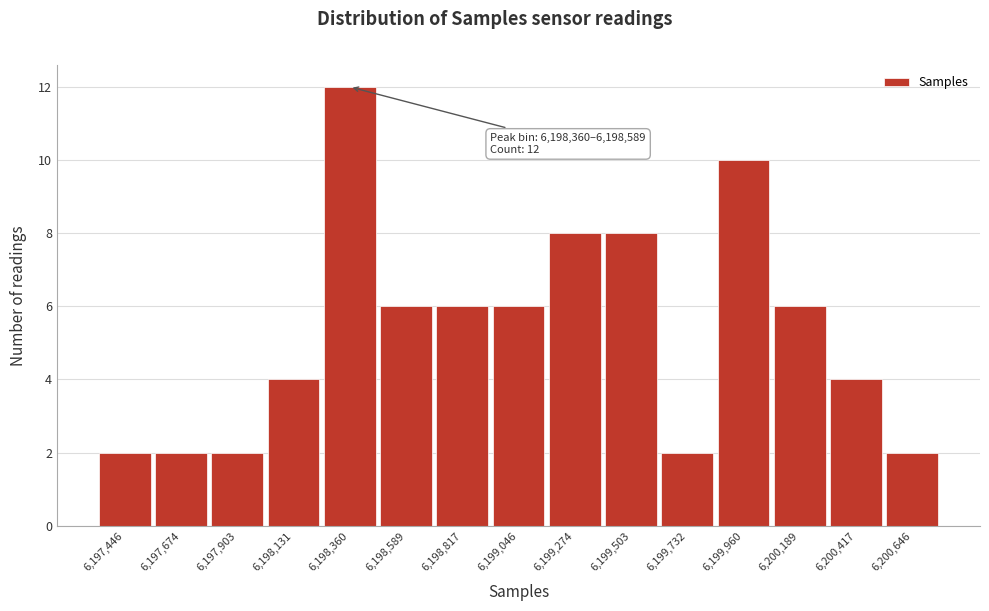

Reading right to left, transcribe all the data shown in this chart.

2	4	6	10	2	8	8	6	6	6	12	4	2	2	2